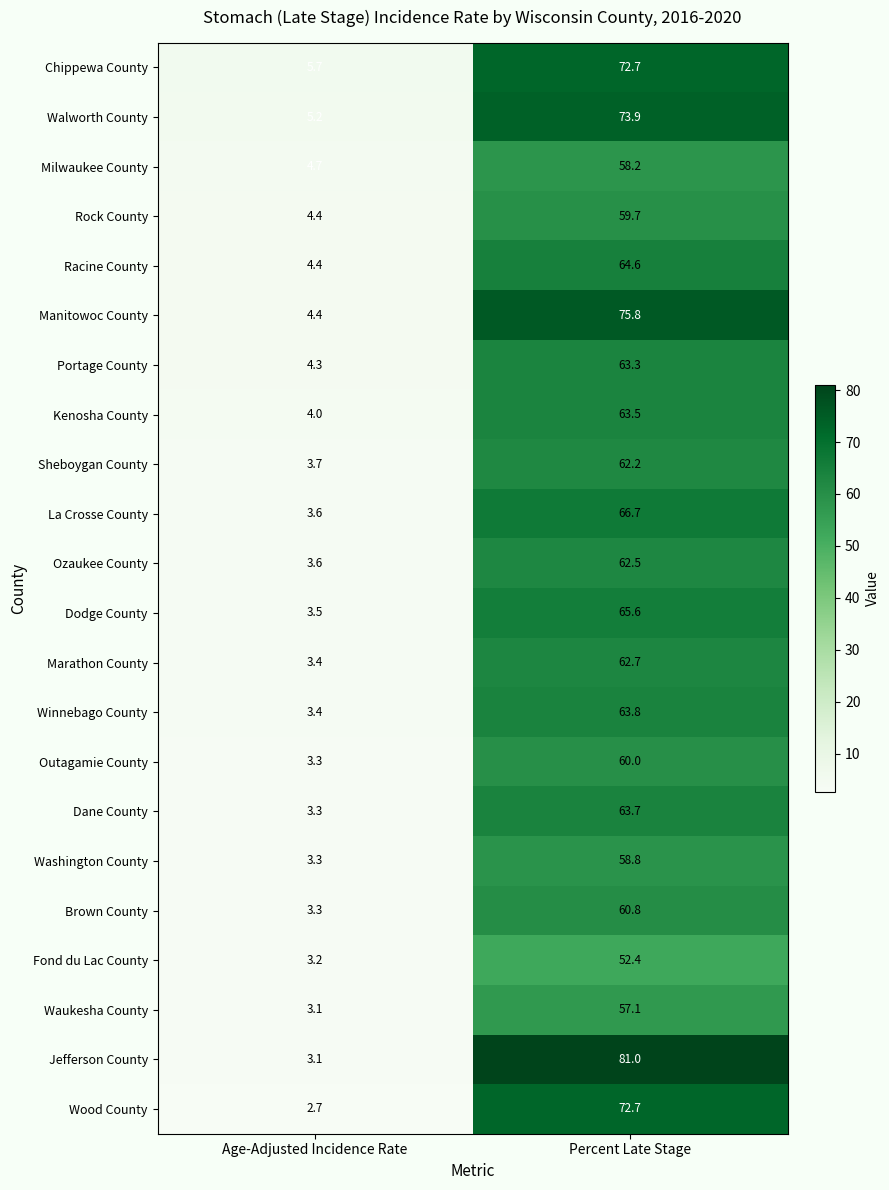

Which series has the largest total across all categories?

Jefferson County